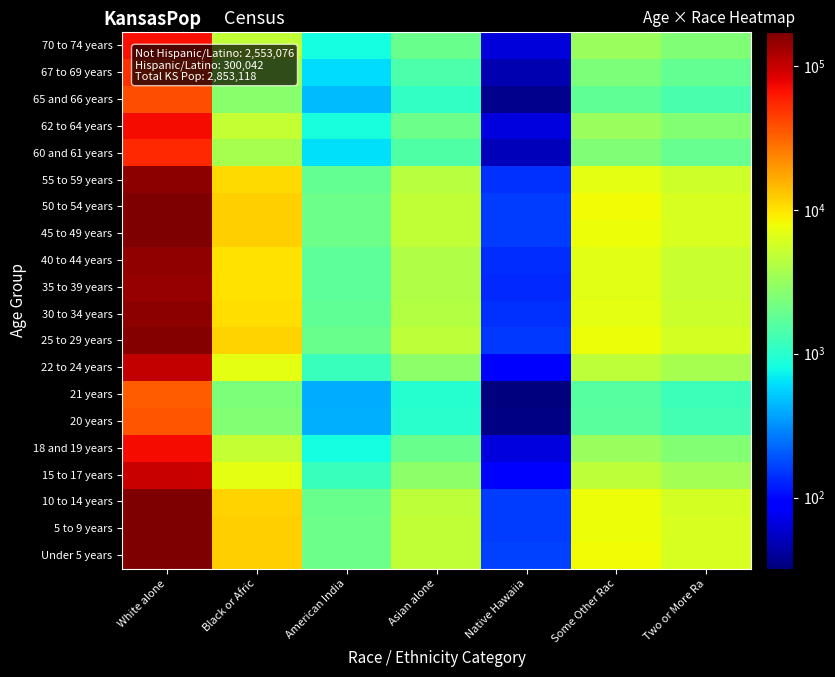

Which category has the highest value across all series?

White alone